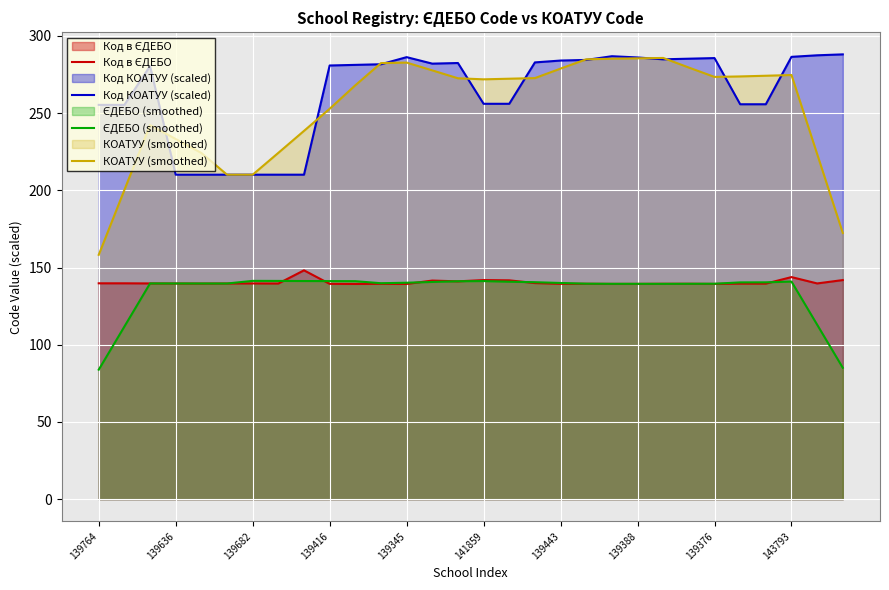

How many categories are shown in the chart?

30